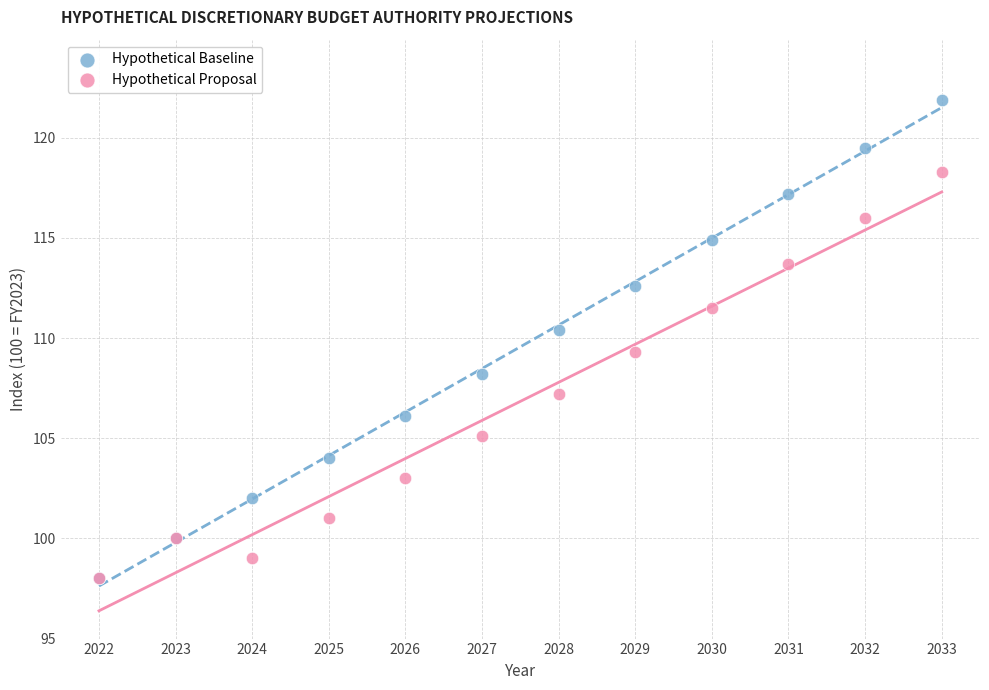

In the Hypothetical Baseline series, what Y value is closest to 109?

108.2